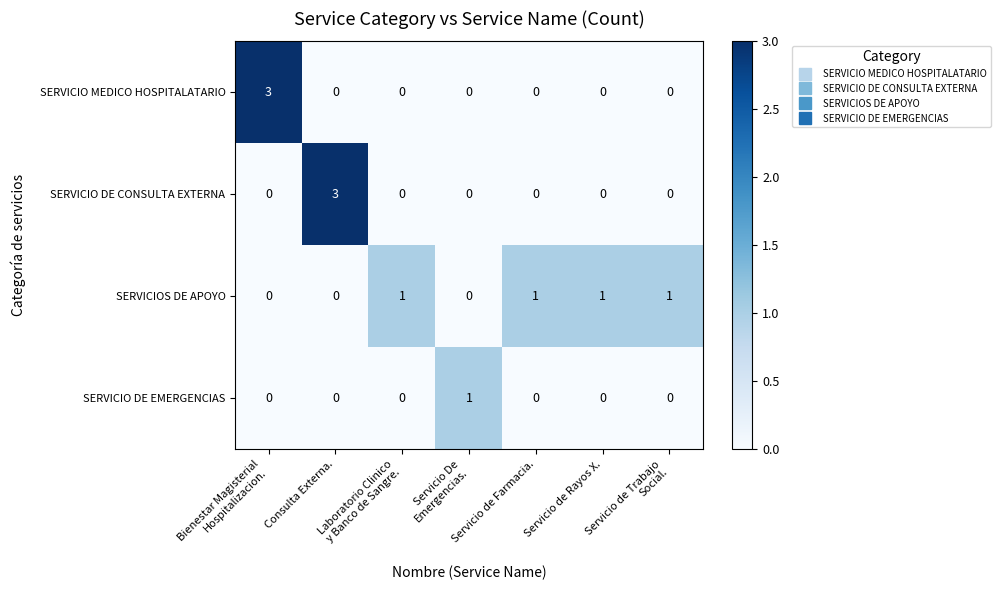

Is it true that SERVICIO DE CONSULTA EXTERNA equals 0 at Servicio de Farmacia.?

True